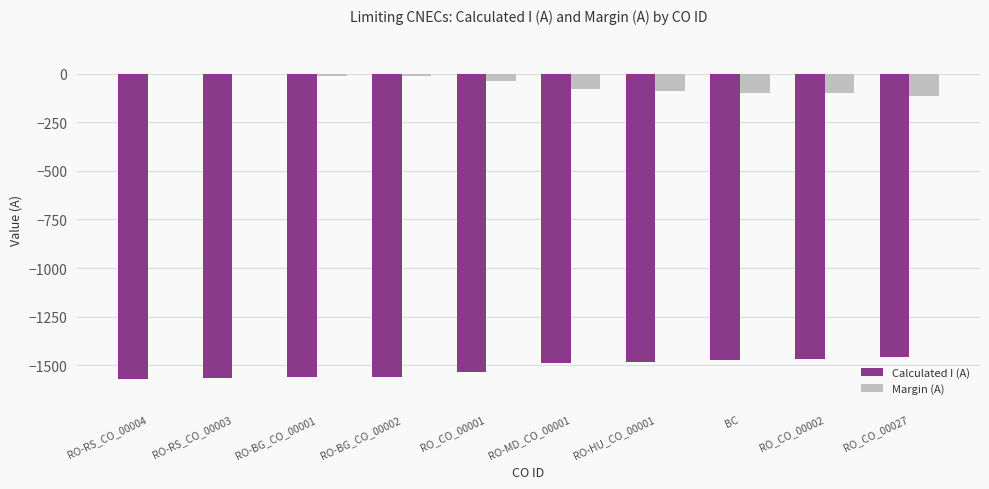

Which series has the largest total across all categories?

Margin (A)